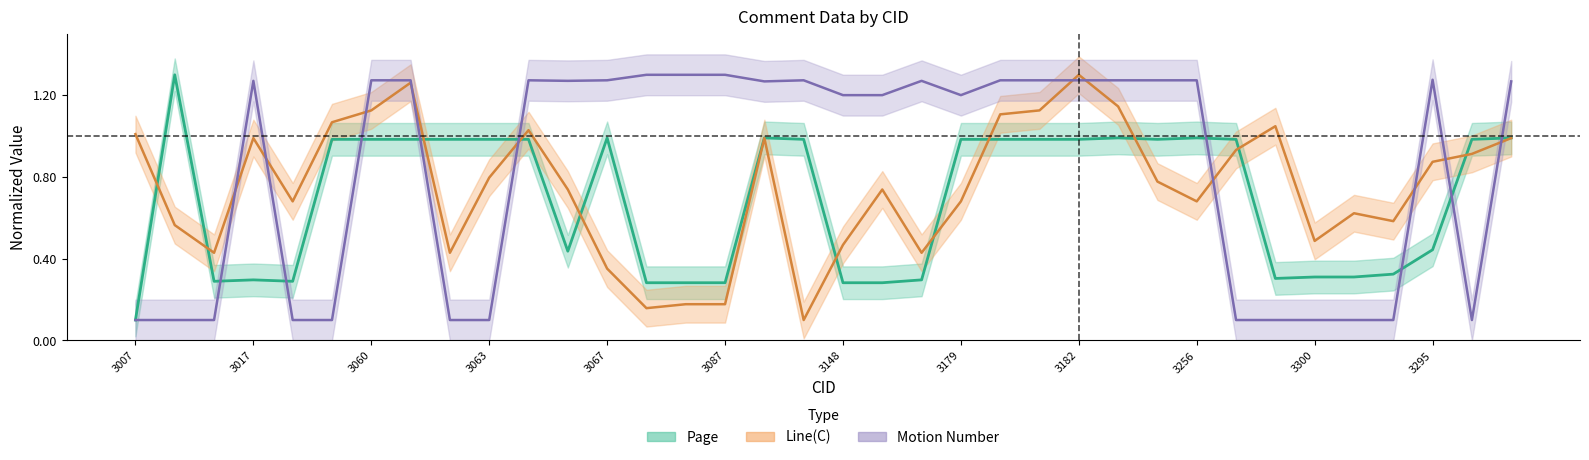

Count the number of data series in this chart.

3